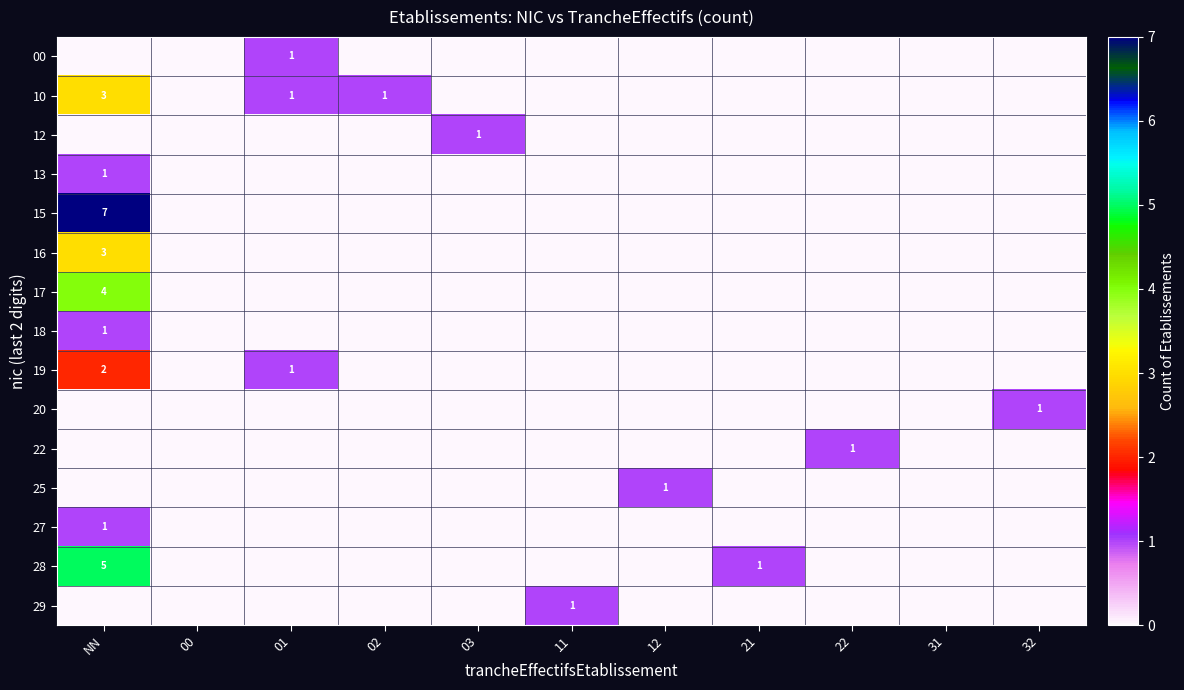

What is the greatest value displayed?

7